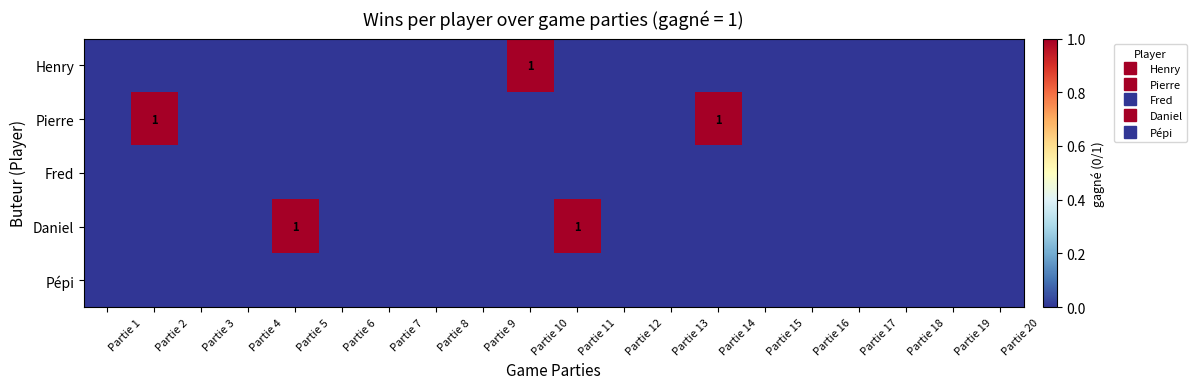

What is the approximate value of Henry at Partie 10?

1